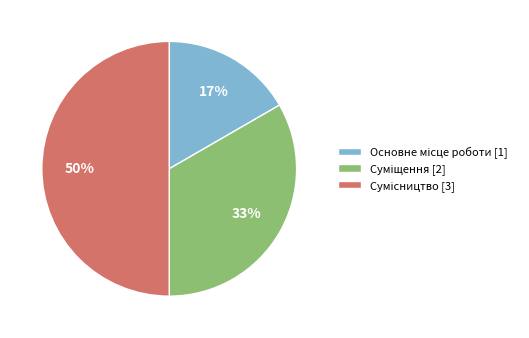

To the nearest percent, what is the difference between the largest and smallest slice percentages?

33%